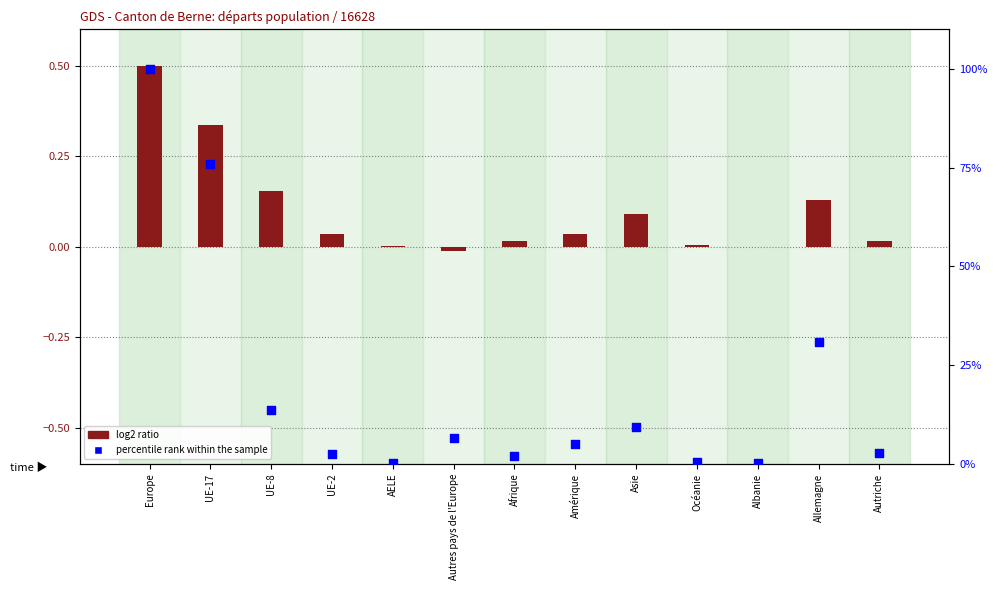

At which category is the sum across all series the highest?

Europe